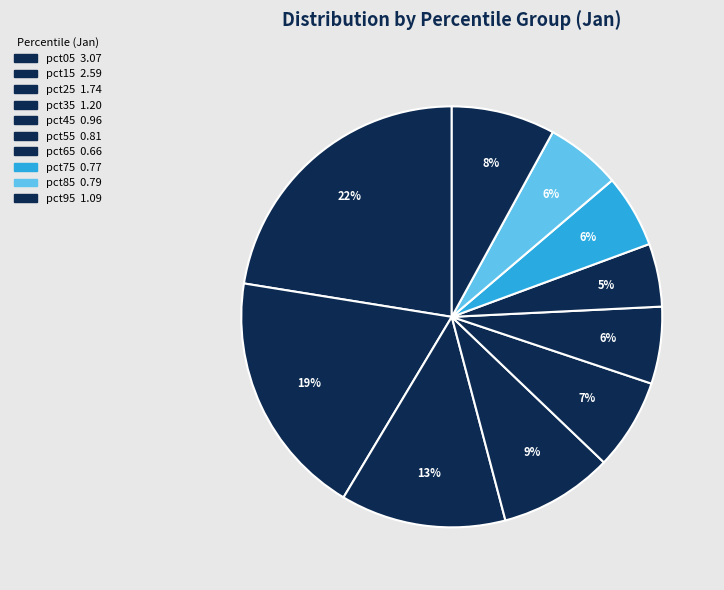

Is it true that pct85 is 1% of the pie?

False